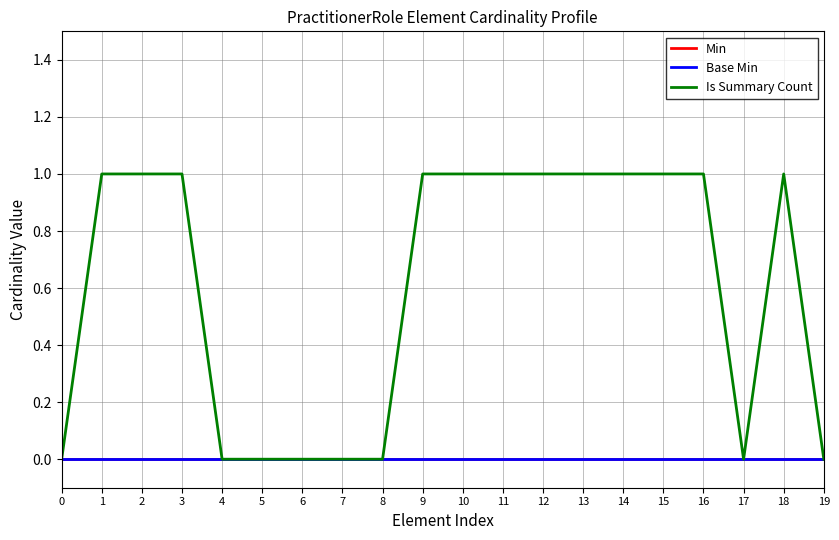

Is this an area chart (filled region under the line)?

No